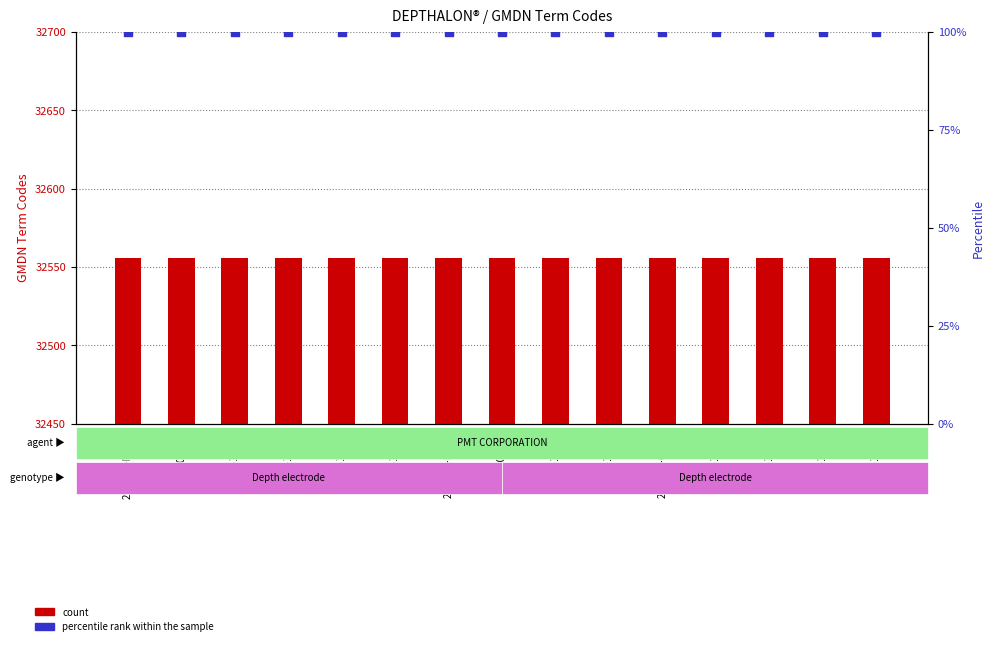

Which series reaches the minimum Y coordinate?

percentile rank within the sample